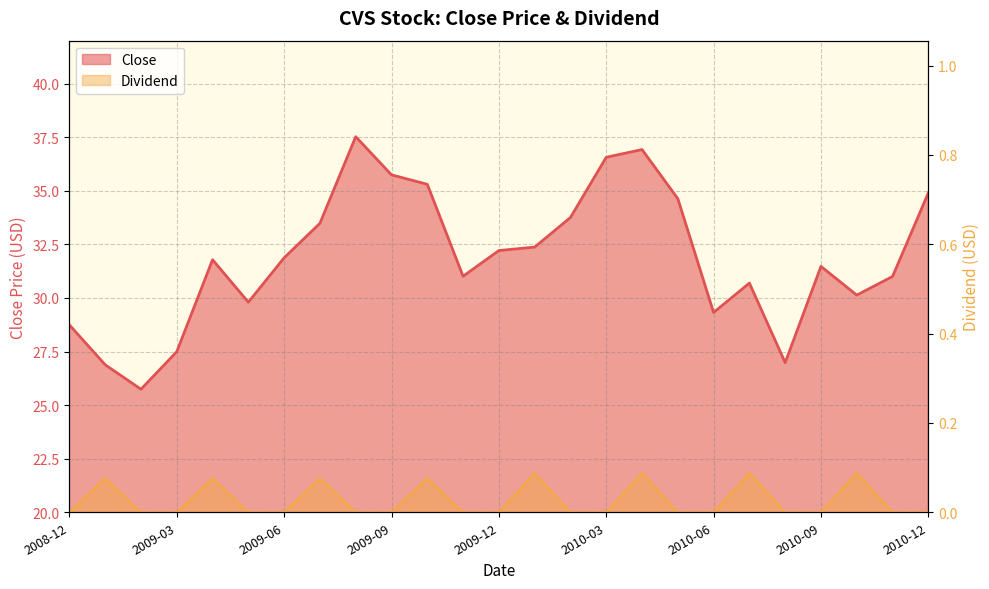

What is the difference between the maximum and minimum values in the Close series?

11.8